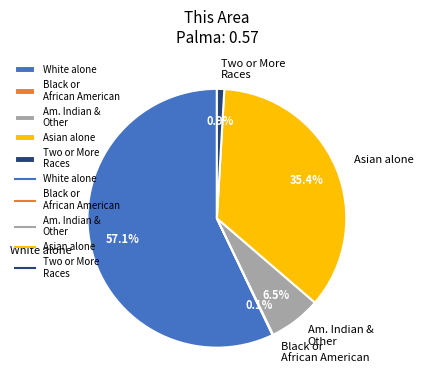

What is the total percentage of Am. Indian & Other and White alone?

63.6%